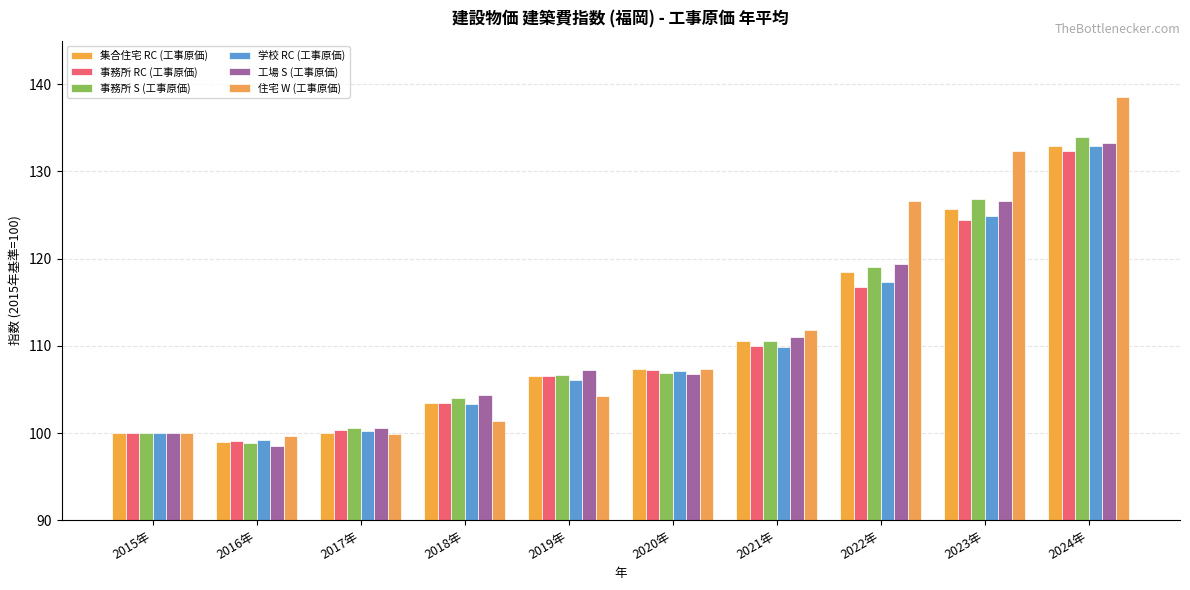

Which series has the widest spread of values?

住宅 W (工事原価)